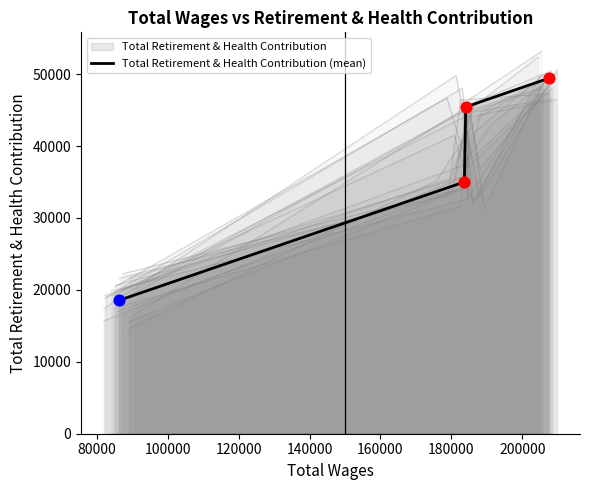

True or false: Total Retirement & Health Contribution (mean) has more than 0 points higher than both neighbors.

False